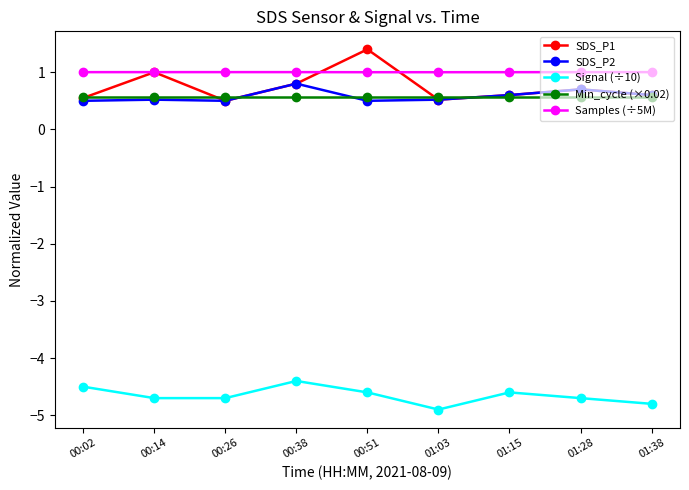

What is the spread (max minus min) of values at 01:38?

5.8